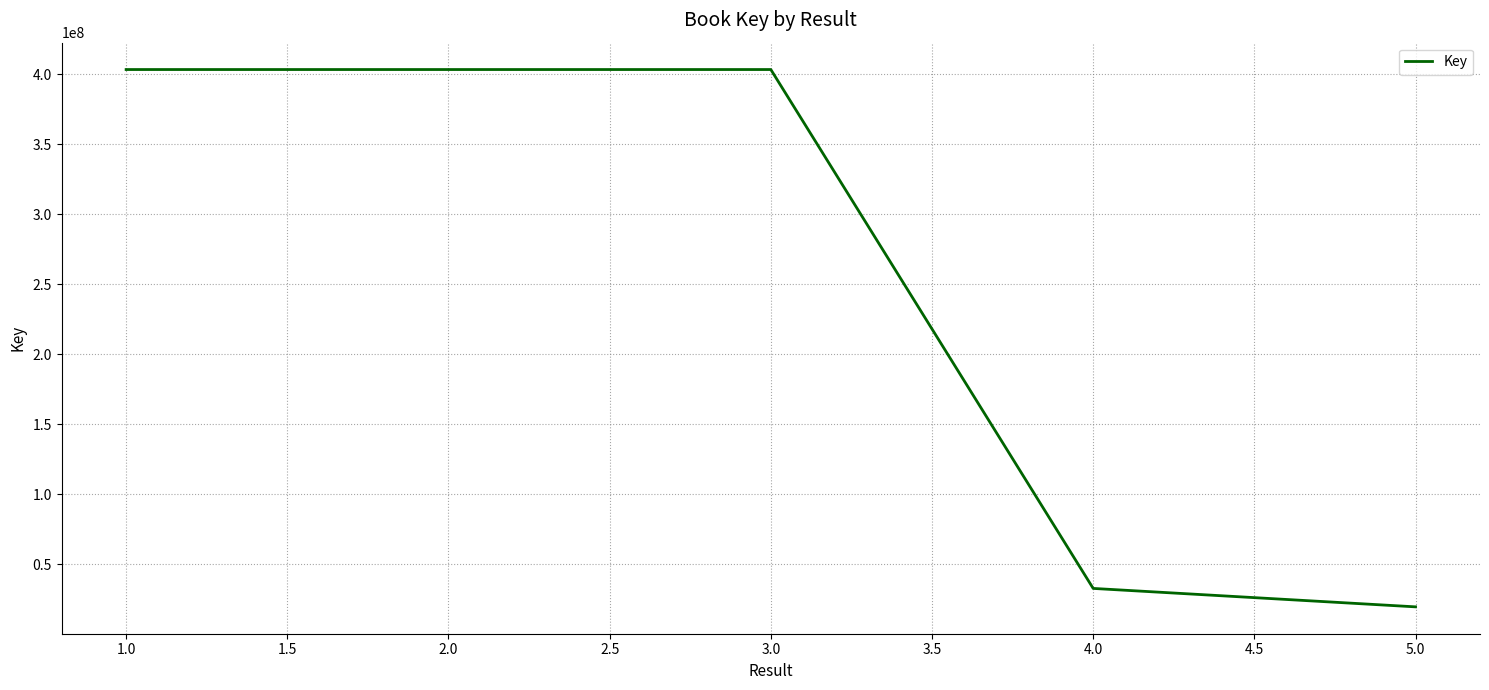

What is the approximate value at 1.0?

403504561